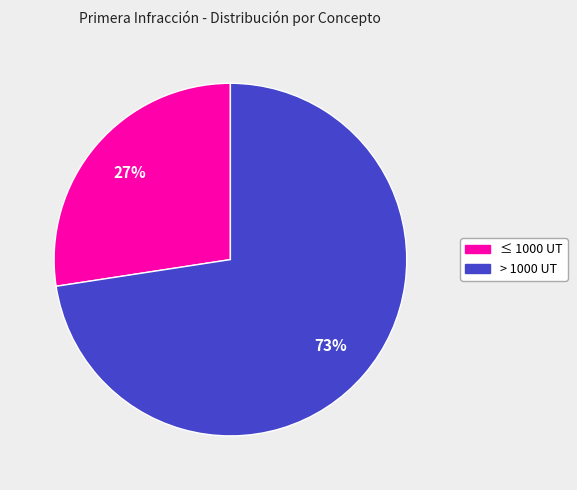

How many slices are in this pie chart?

2